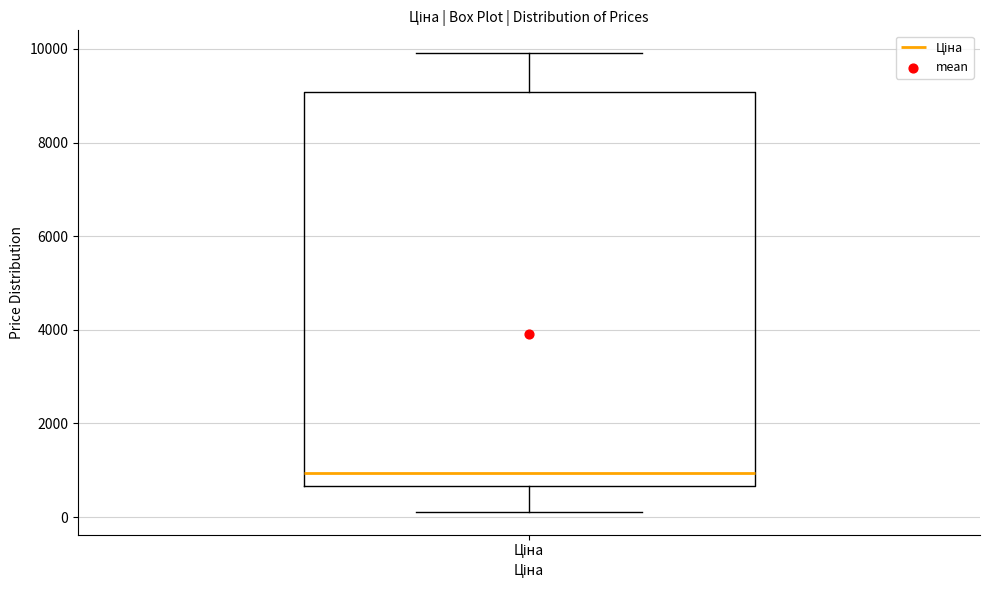

Transcribe this box plot: give where the median line is, the range the box spans, and where the two whiskers end, as read against the y-axis. The values are not printed on the chart, so give them approximately, as read against the axis.

median 1000, box 600 to 9000, whiskers 200 to 10000